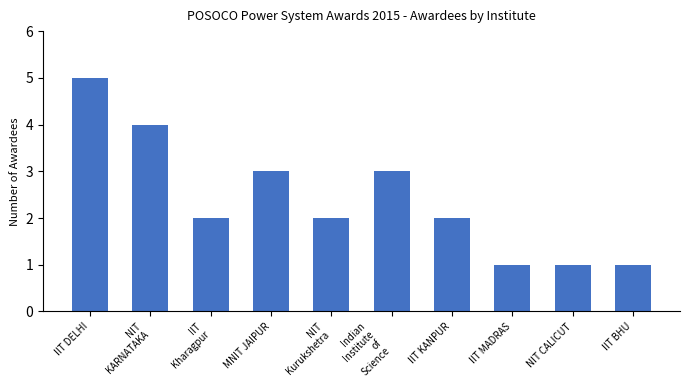

What is the average value?

2